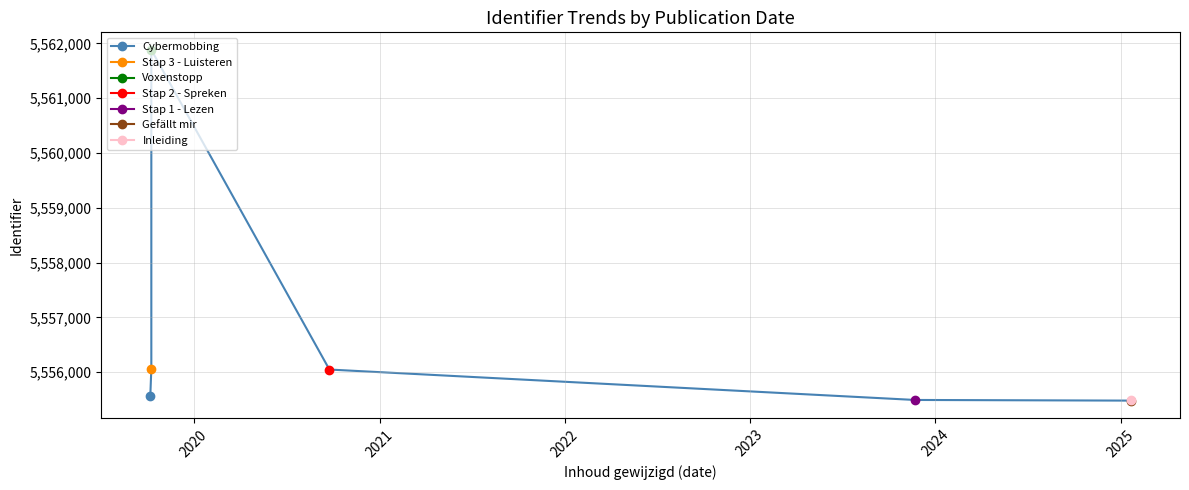

Reading left to right, what are all the values shown in this chart?

5555481	5555489	5555493	5555570	5556048	5556059	5561881